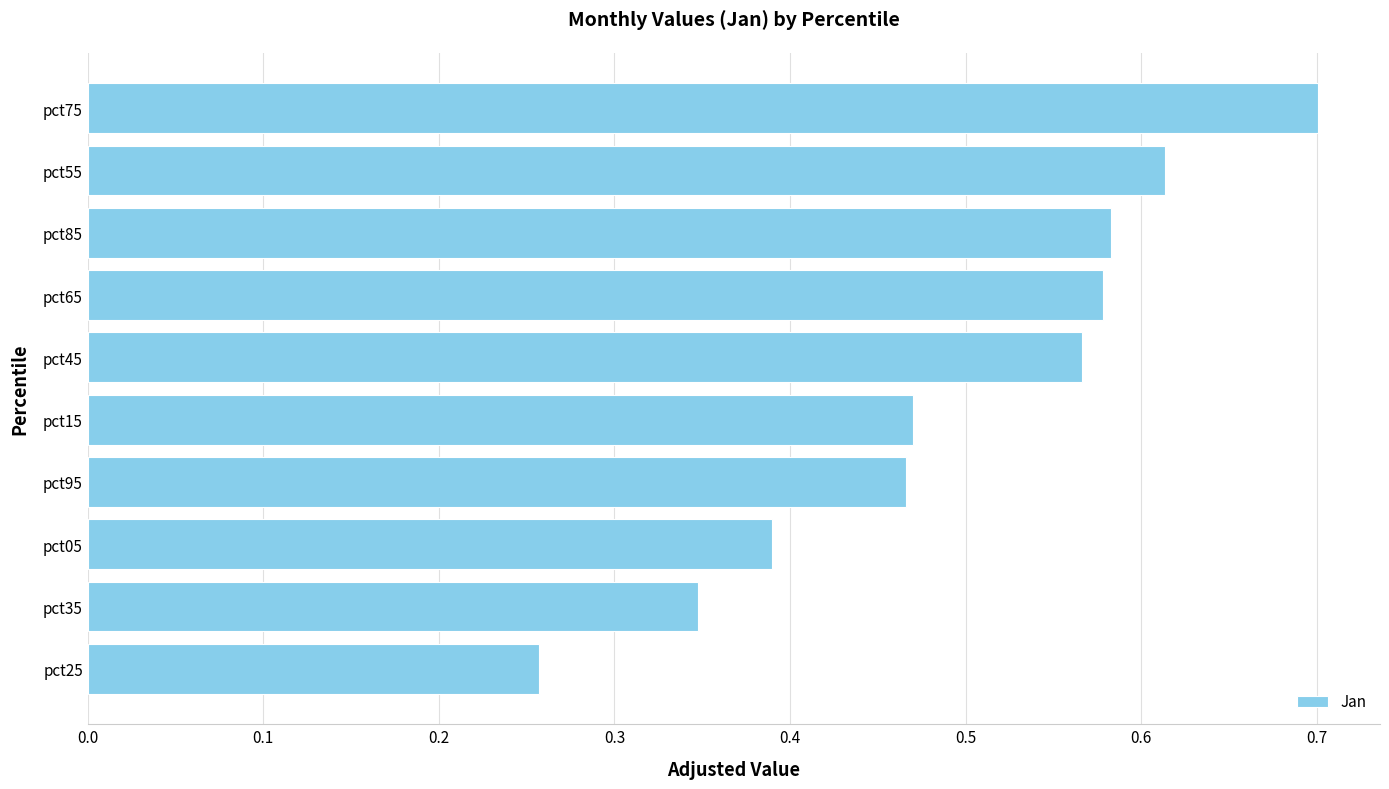

What is the sum of all values?

5.0